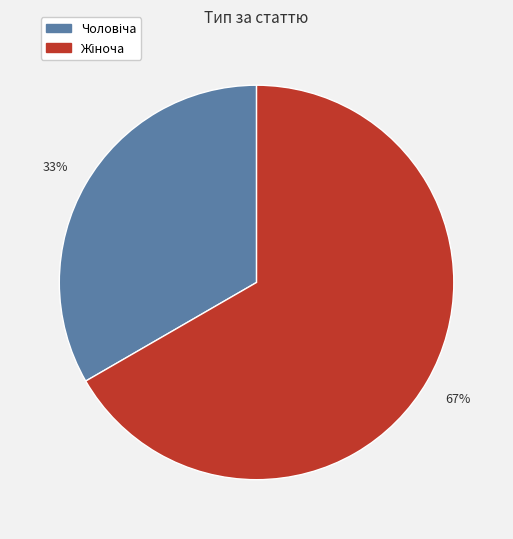

Does any single category account for the majority?

Yes